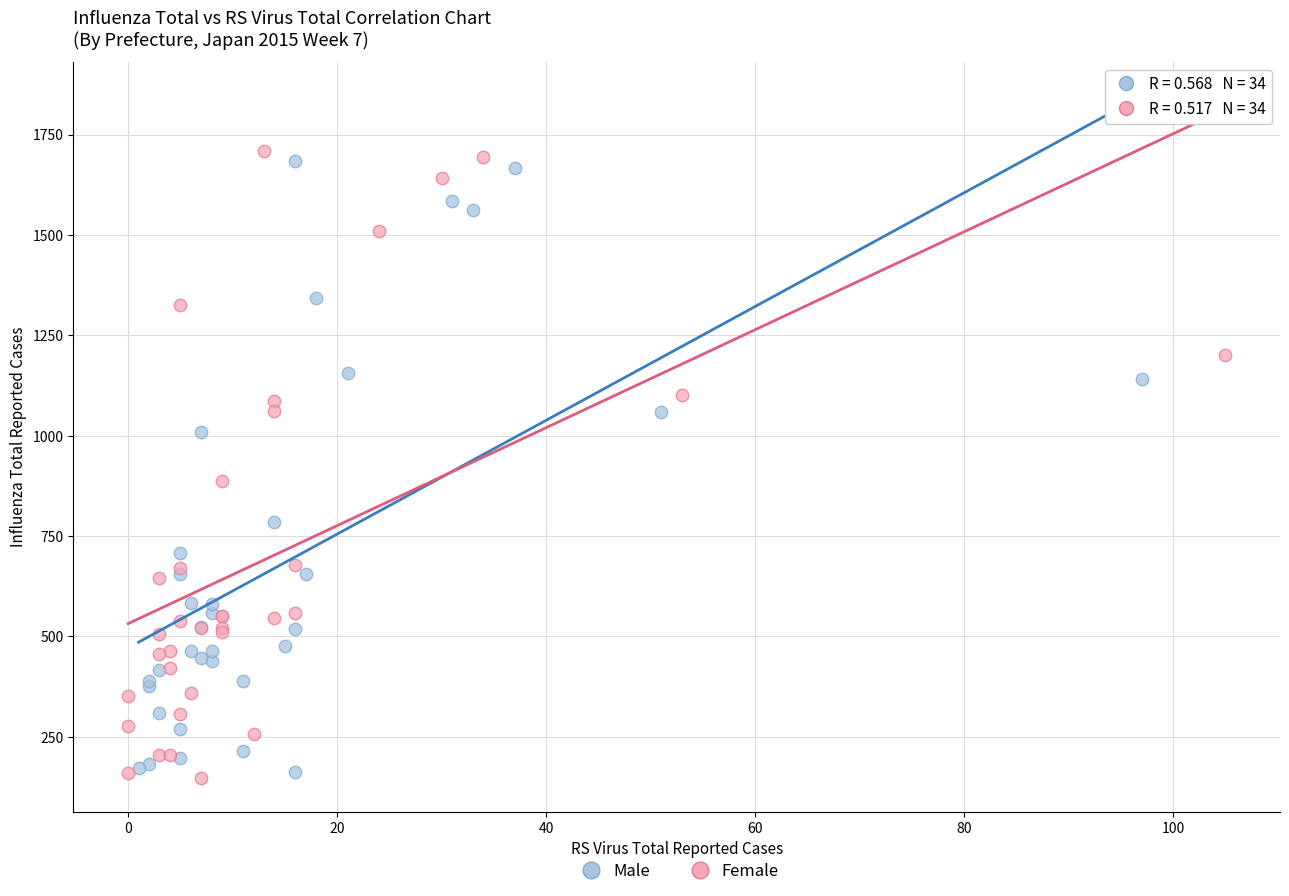

Which series reaches the minimum Y coordinate?

Female